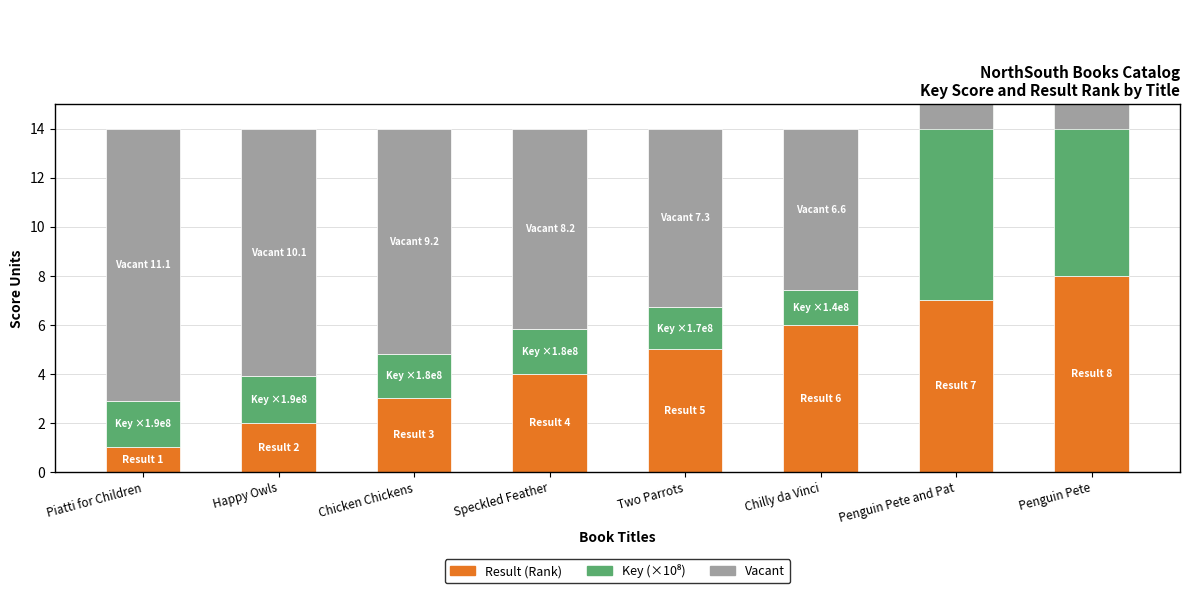

How many categories are shown in the chart?

8